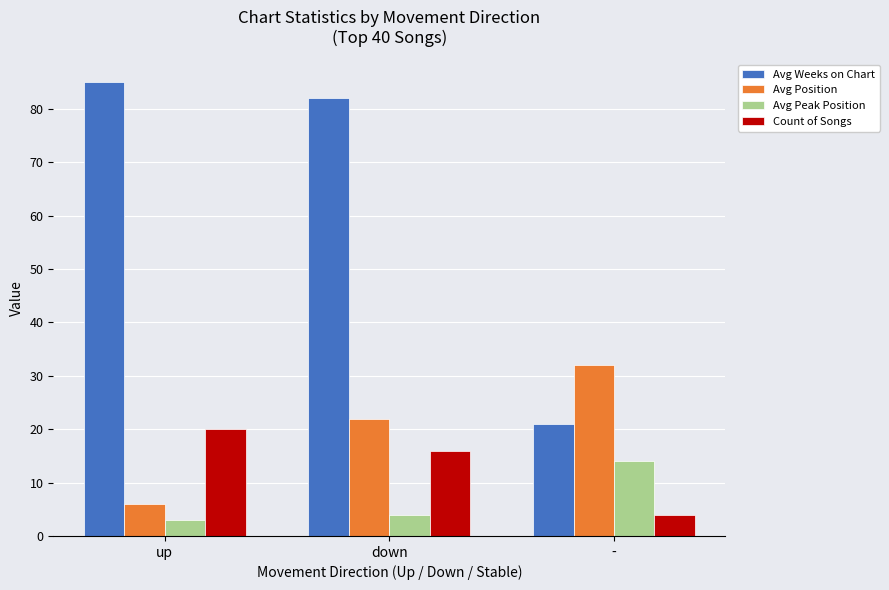

What is the greatest value displayed?

85